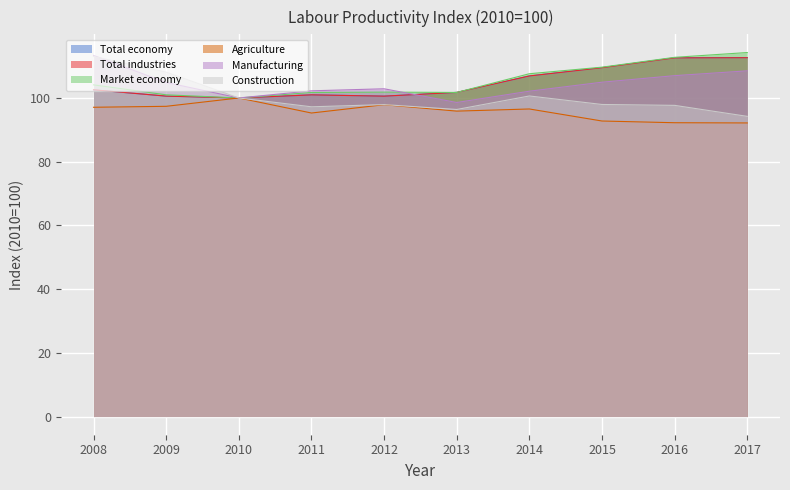

Where is the first local minimum for Market economy?

2010